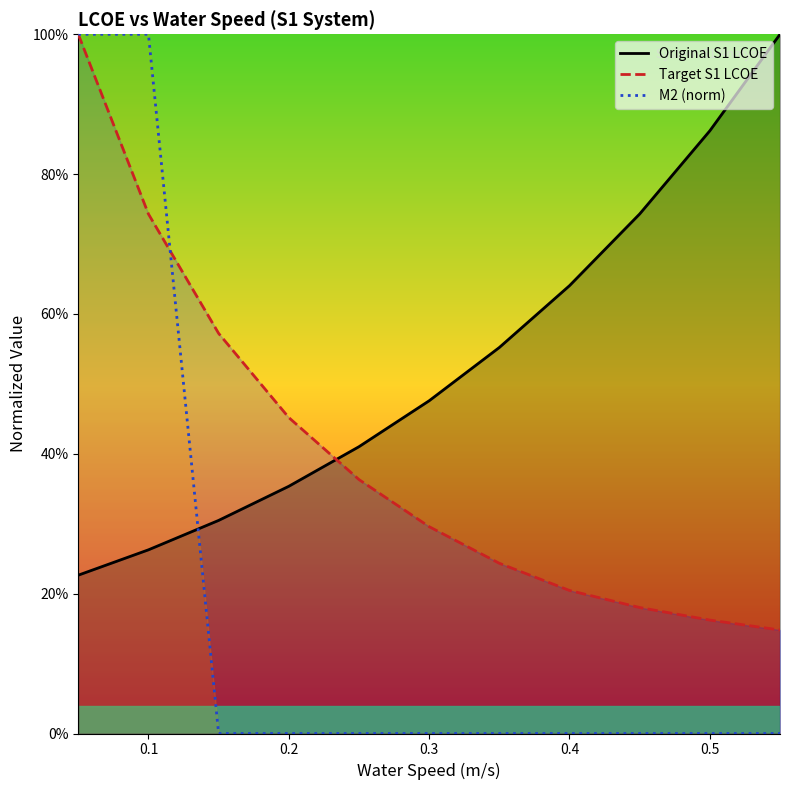

Which has a higher value, 9 or 0.4?

9